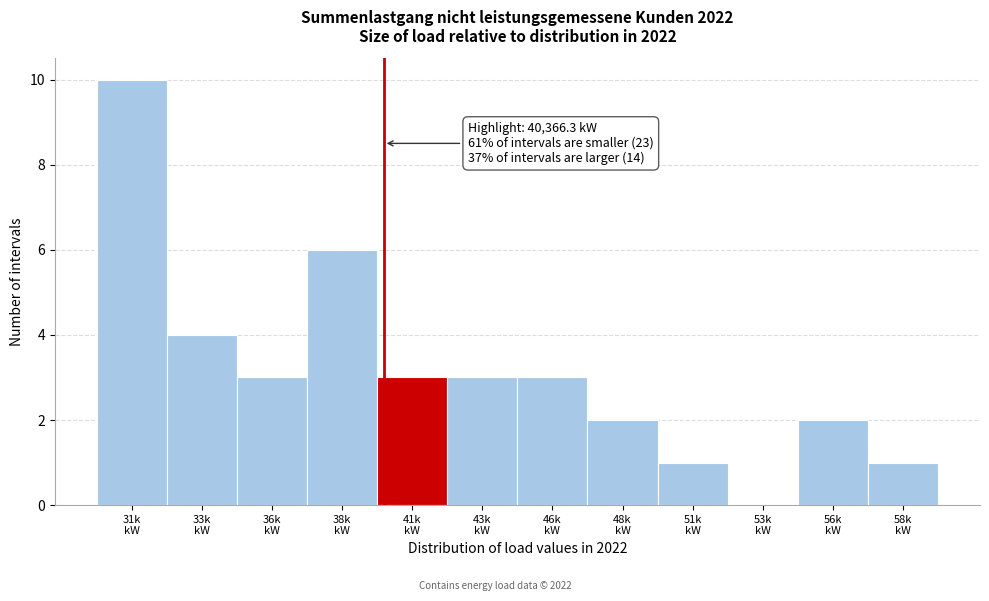

What is the maximum value shown in the chart?

10